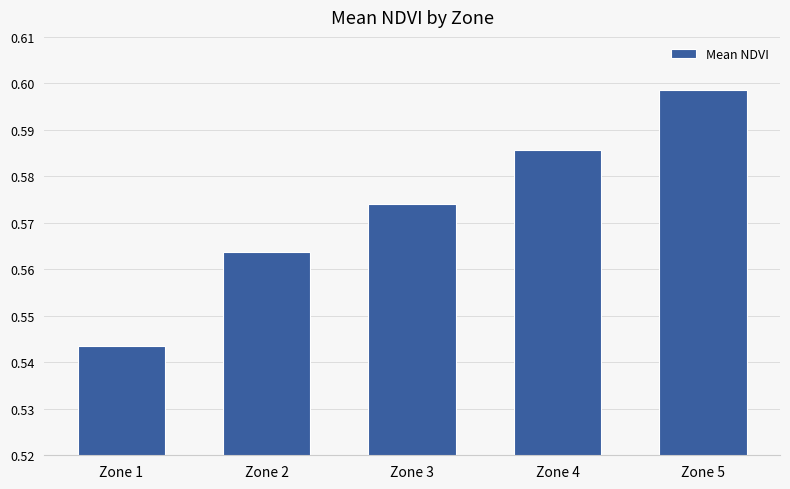

Count the values in the range 0 to 1.

5